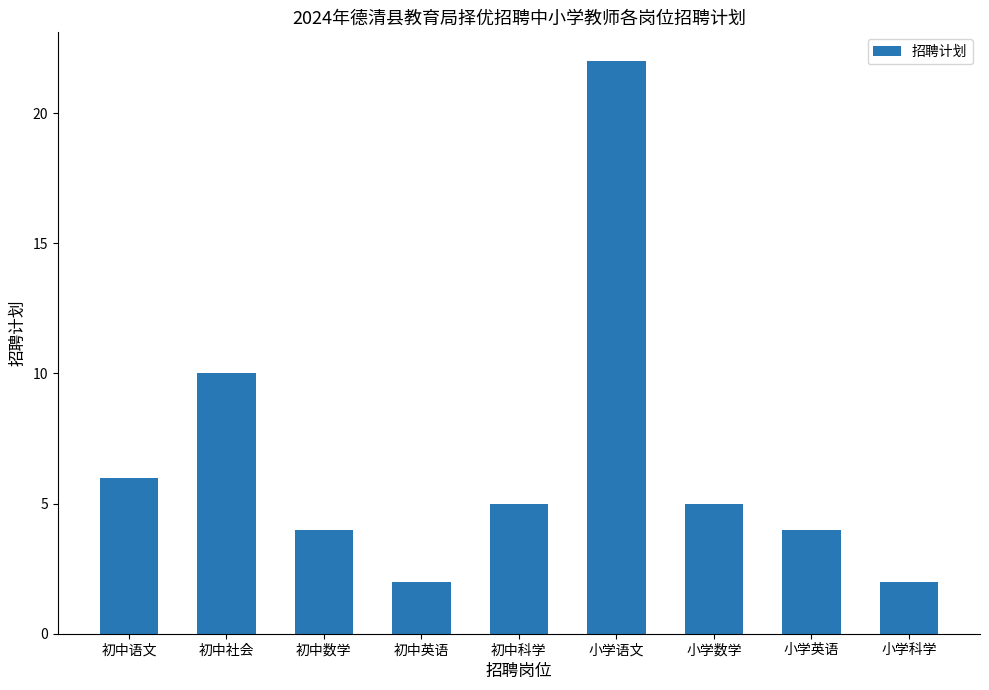

Read the value at 小学数学, to the nearest 5.

5